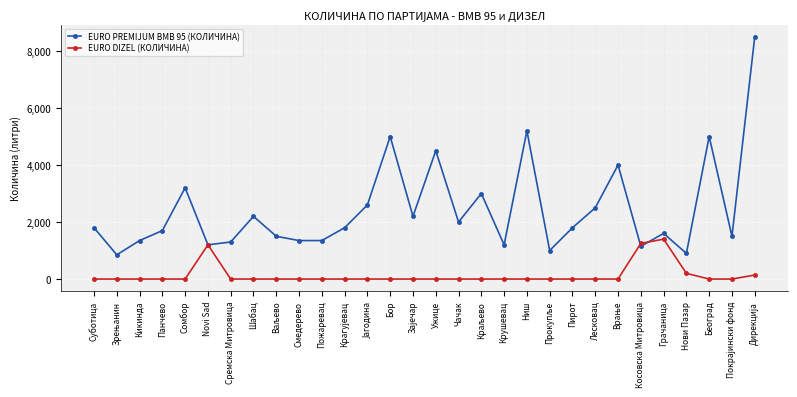

What is the total value across all series at Пирот?

1800